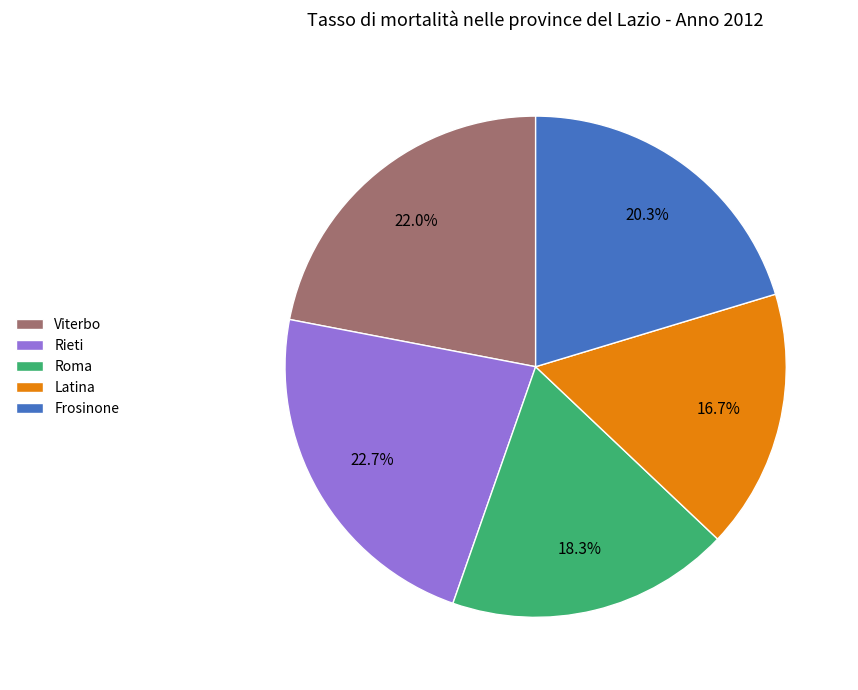

Is it true that Roma is 25% of the pie?

False